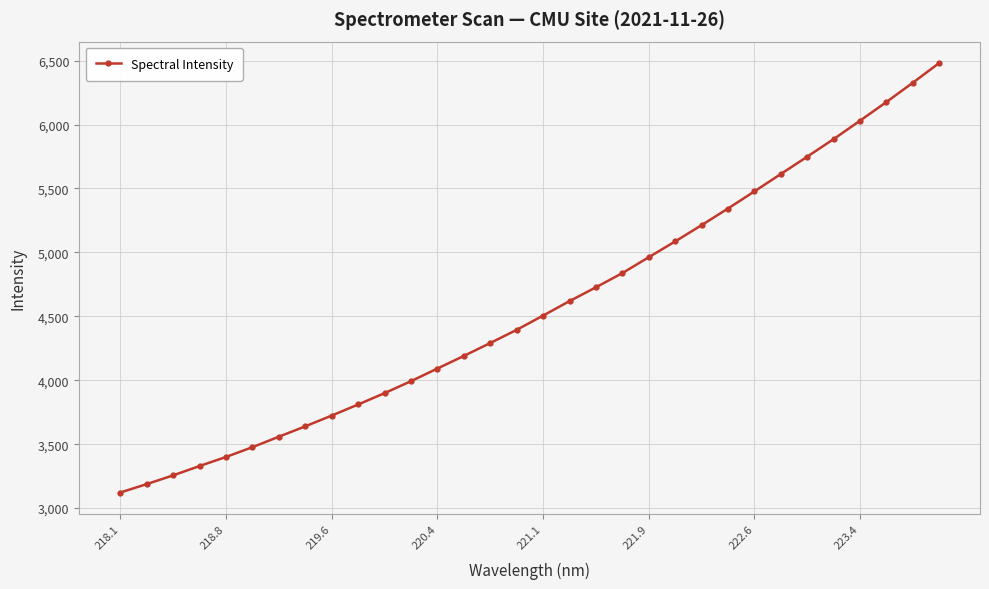

What is the value of the 14th point from the left?

4190.4